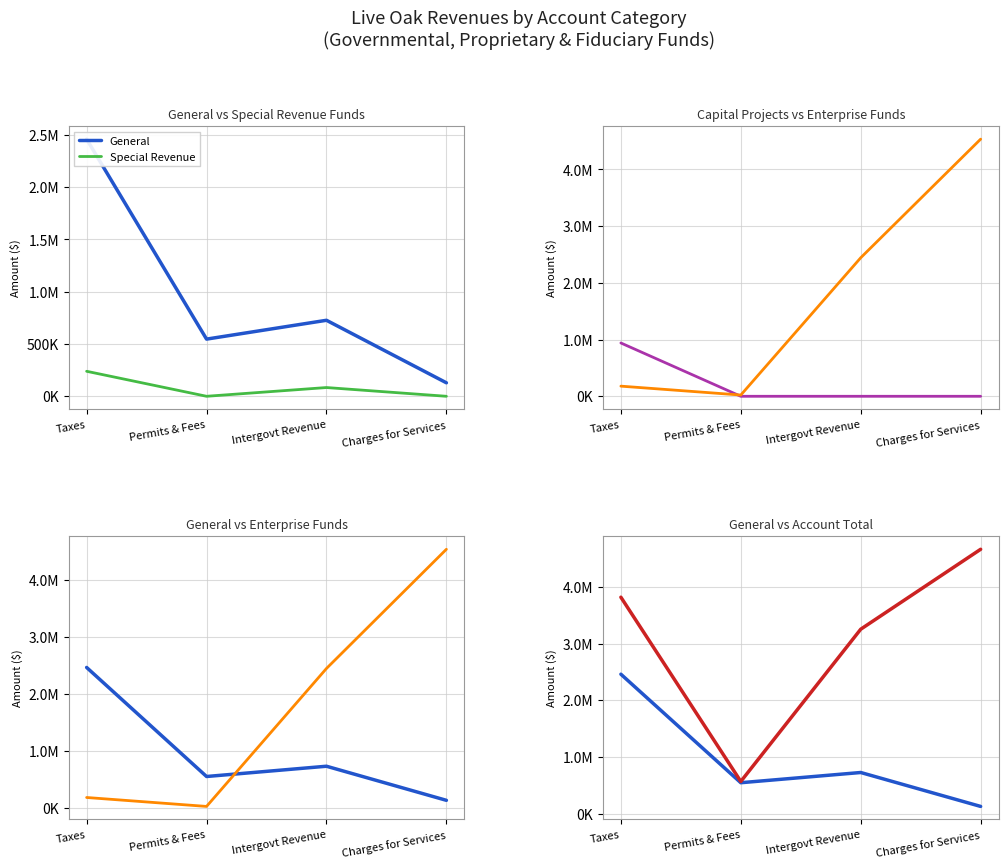

At how many categories does at least one series exceed 339897?

4